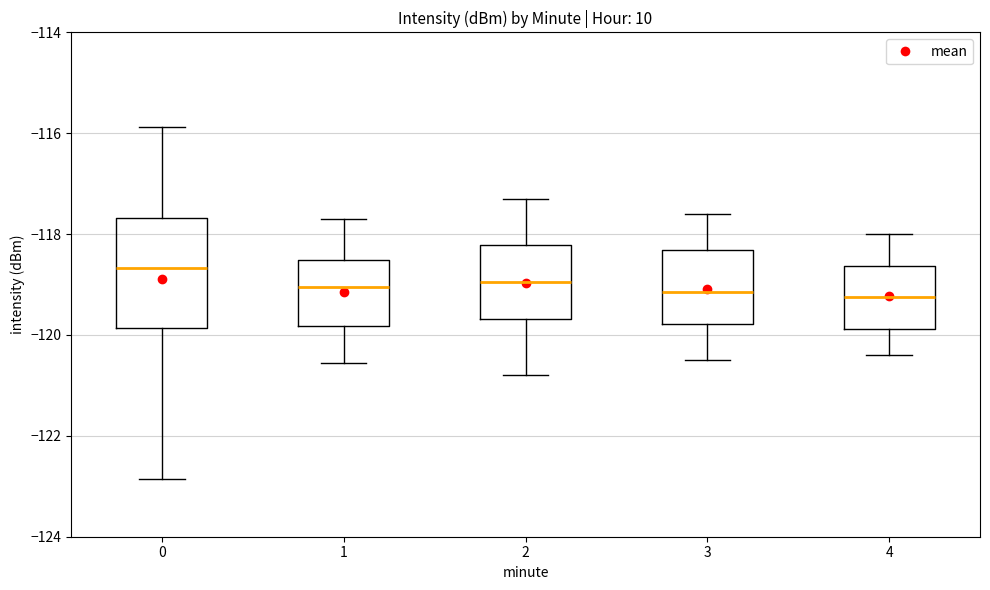

Reading left to right, transcribe this box plot: for each box, give where its median line is, the range the box spans, and where its two whiskers end, as read against the y-axis. The values are not printed on the chart, so give them approximately, as read against the axis.

0: median -118.6, box -119.8 to -117.6, whiskers -122.8 to -115.8
1: median -119.0, box -119.8 to -118.6, whiskers -120.6 to -117.6
2: median -119.0, box -119.6 to -118.2, whiskers -120.8 to -117.2
3: median -119.2, box -119.8 to -118.4, whiskers -120.4 to -117.6
4: median -119.2, box -119.8 to -118.6, whiskers -120.4 to -118.0